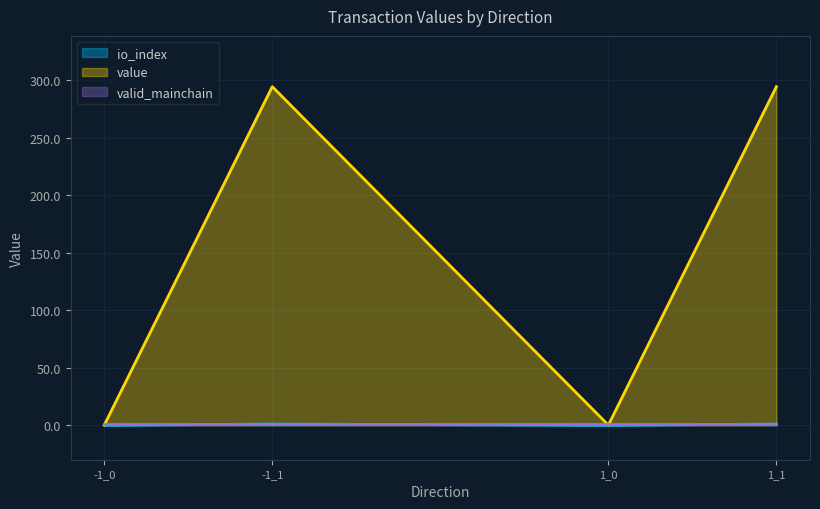

Between 1_0 and -1_0, which is larger?

1_0